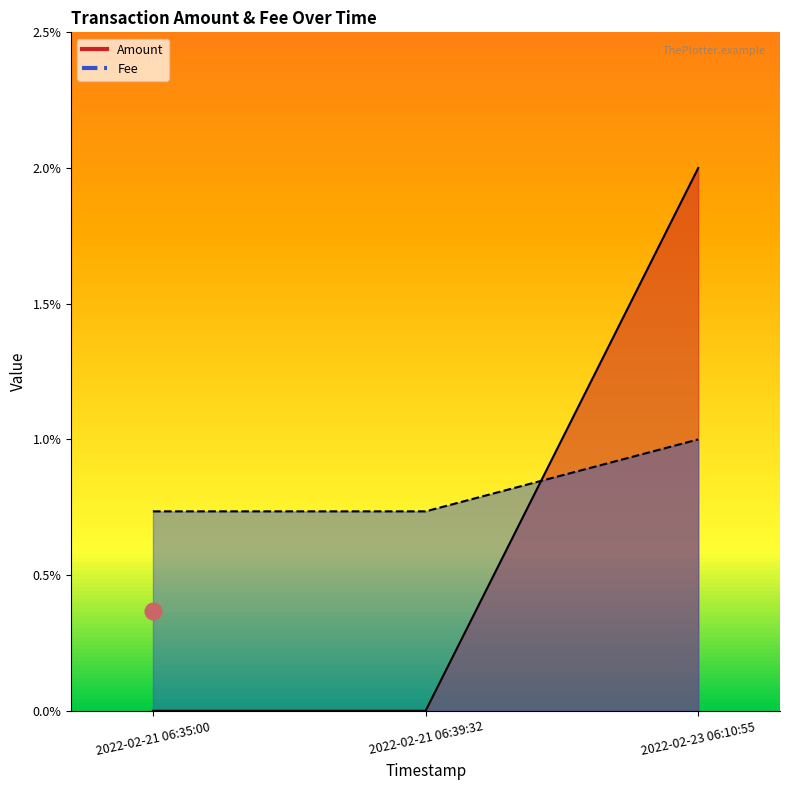

Rank the series by their maximum value, from highest to lowest.

Amount, Fee